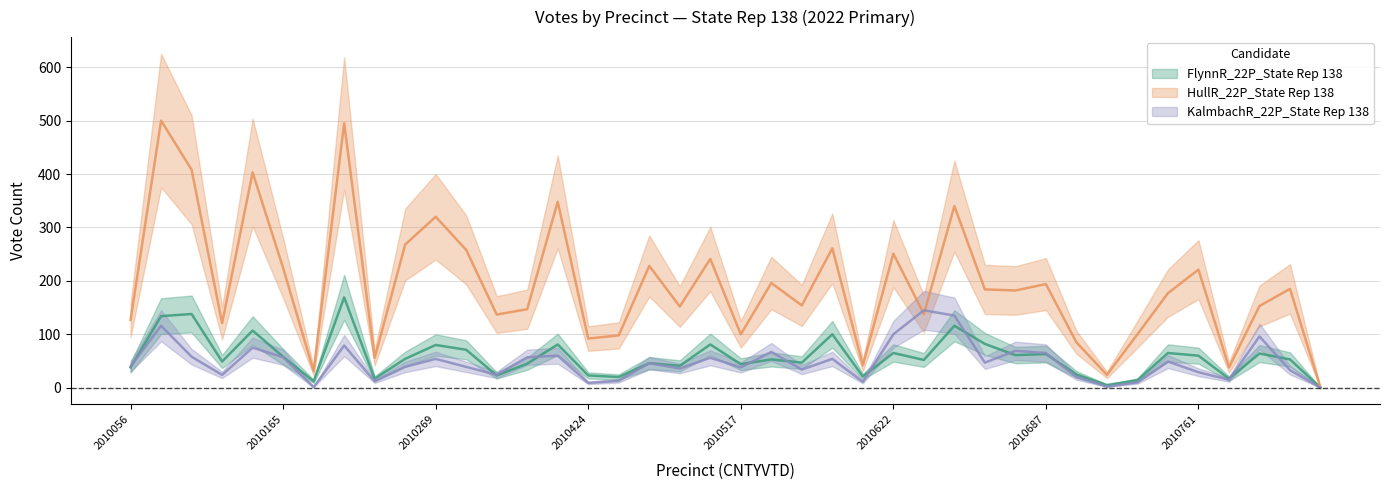

How many values in the KalmbachR_22P_State Rep 138 series exceed 46?

19